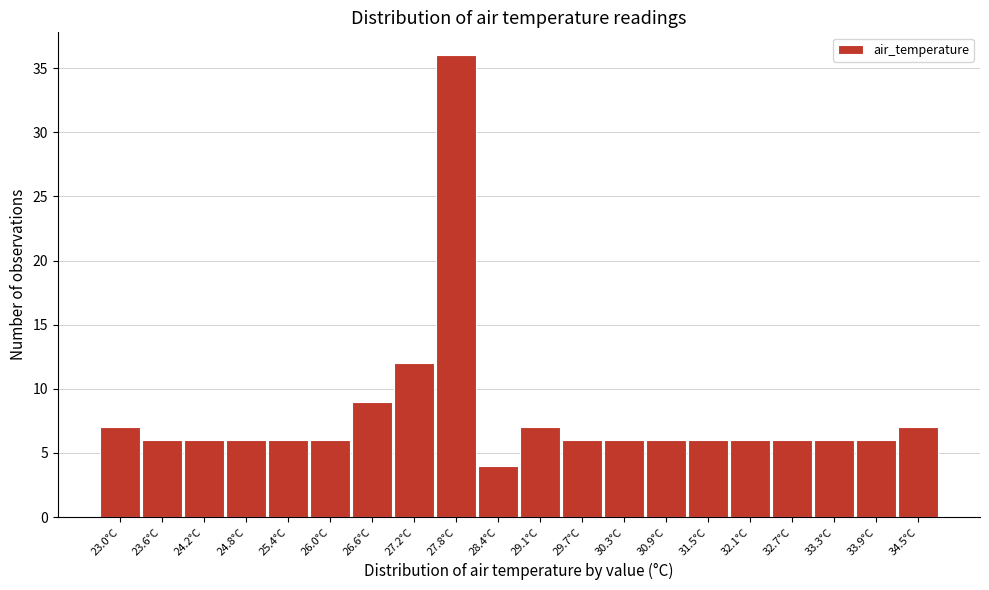

Reading right to left, what are all the values shown in this chart?

34.5°C=7	33.9°C=6	33.3°C=6	32.7°C=6	32.1°C=6	31.5°C=6	30.9°C=6	30.3°C=6	29.7°C=6	29.1°C=7	28.4°C=4	27.8°C=36	27.2°C=12	26.6°C=9	26.0°C=6	25.4°C=6	24.8°C=6	24.2°C=6	23.6°C=6	23.0°C=7